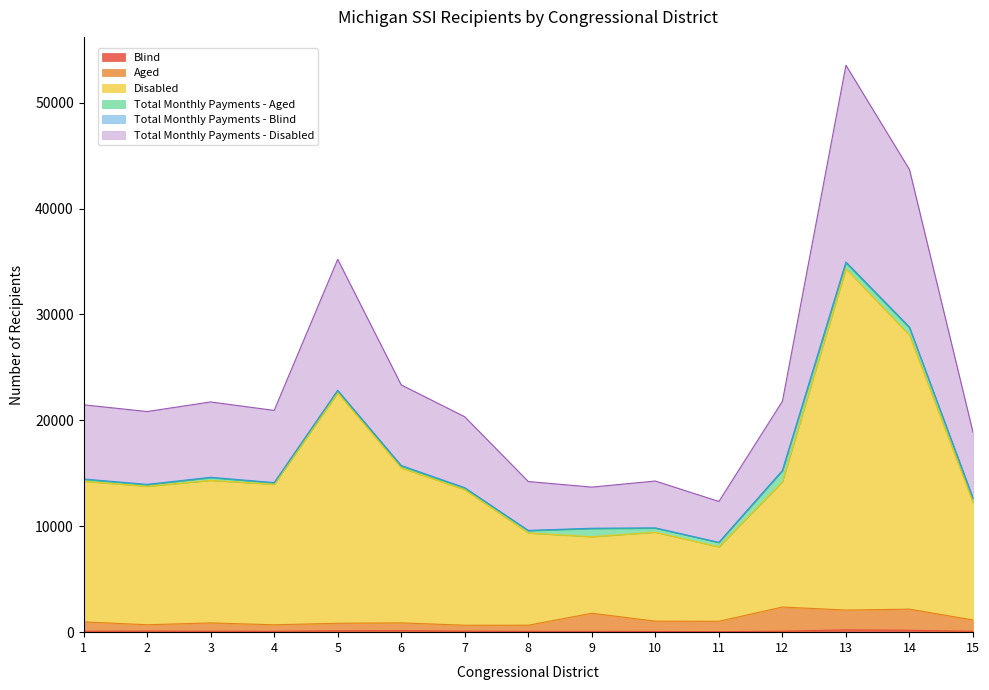

What is the value of the Aged point at the 6th from the left?

878